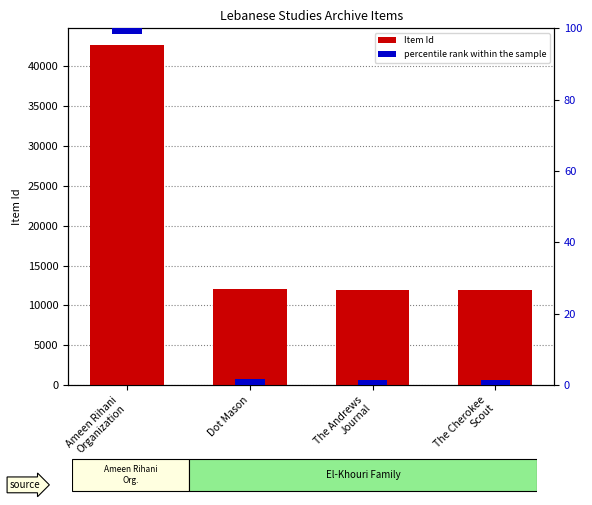

Is it true that Item Id equals 11998 at Dot Mason?

True